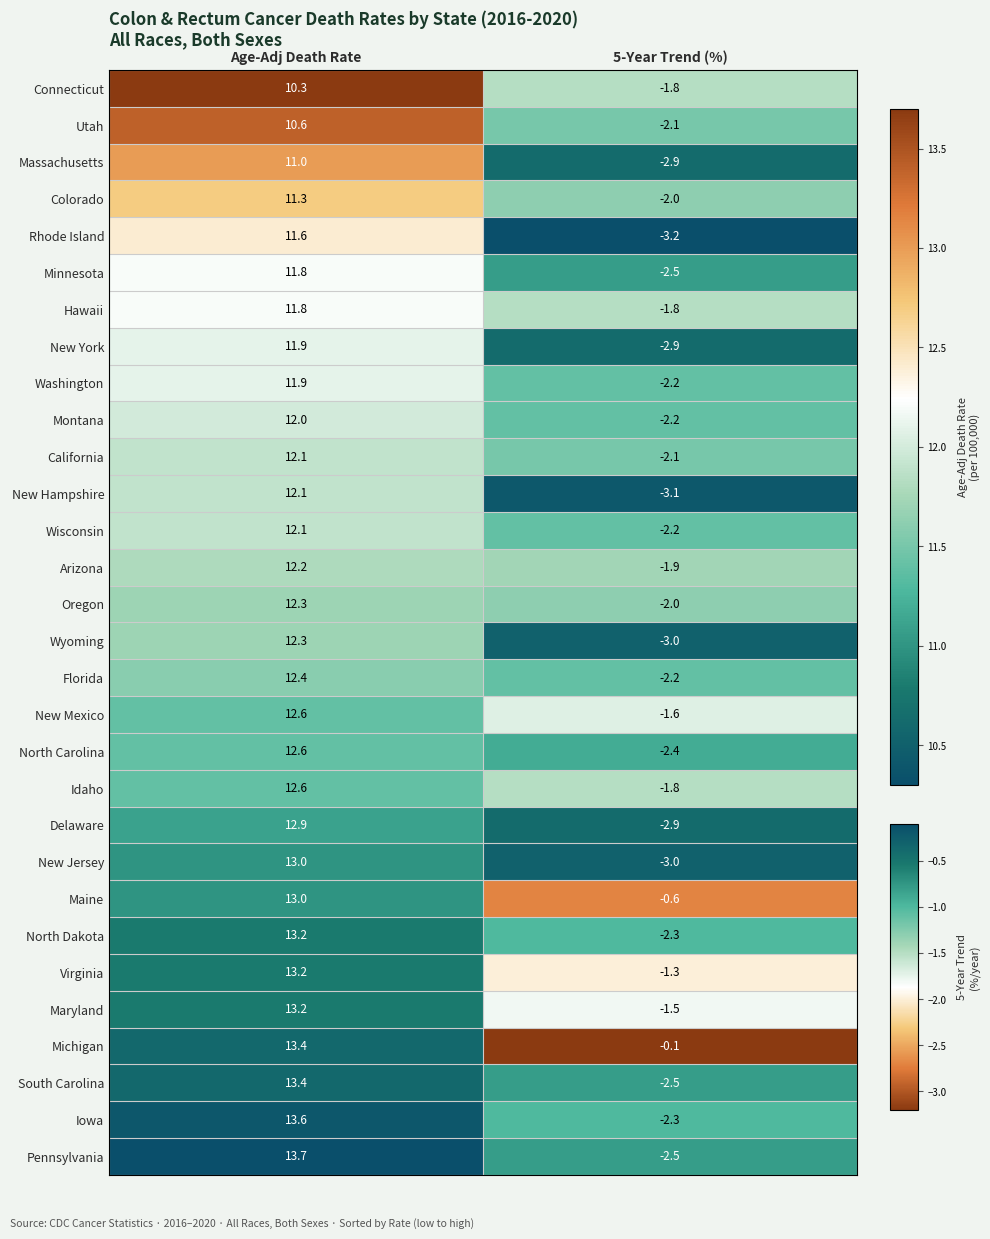

Rank the categories by Washington value from highest to lowest.

Age-Adj Death Rate, 5-Year Trend (%)